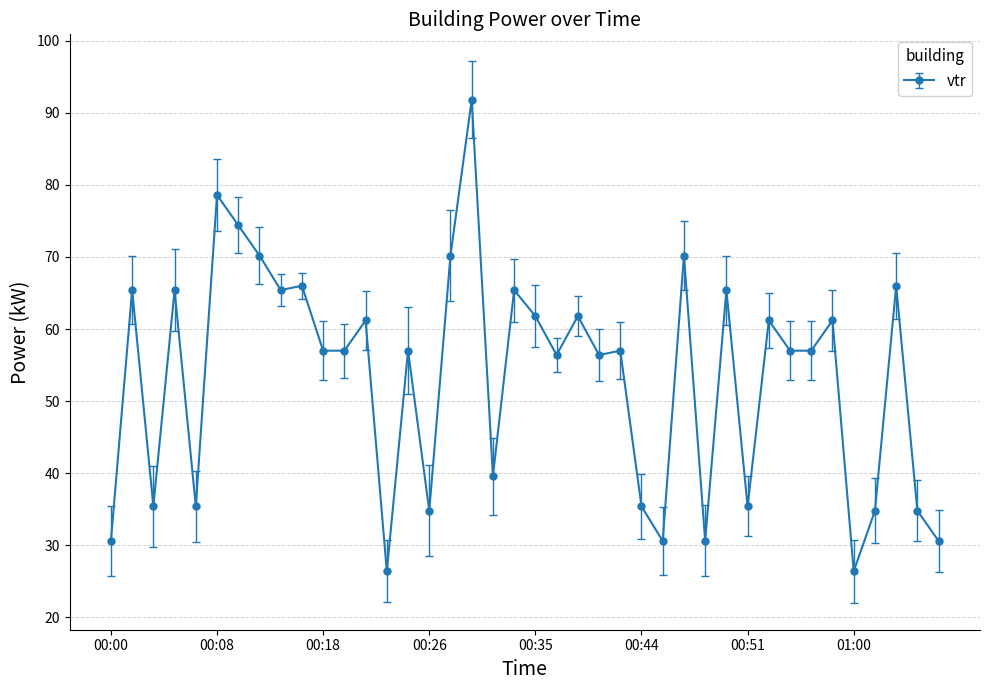

What is the maximum value shown in the chart?

91.8